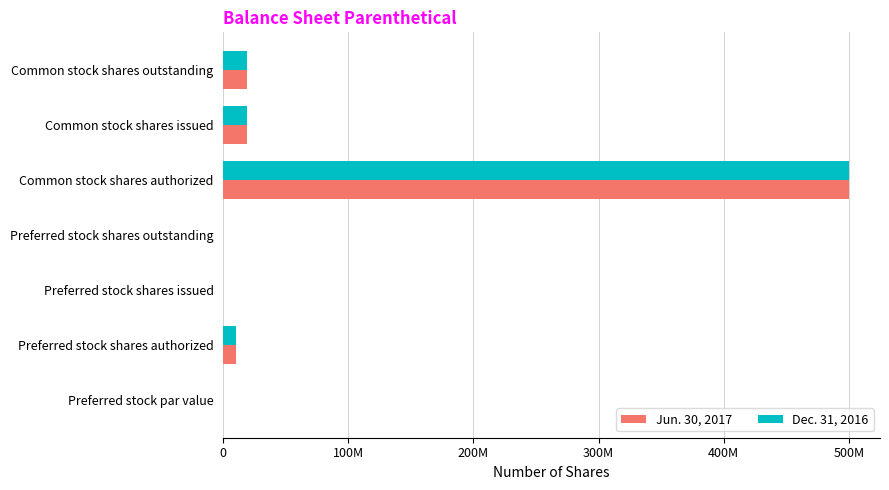

What are all the series names shown in the legend?

Jun. 30, 2017, Dec. 31, 2016